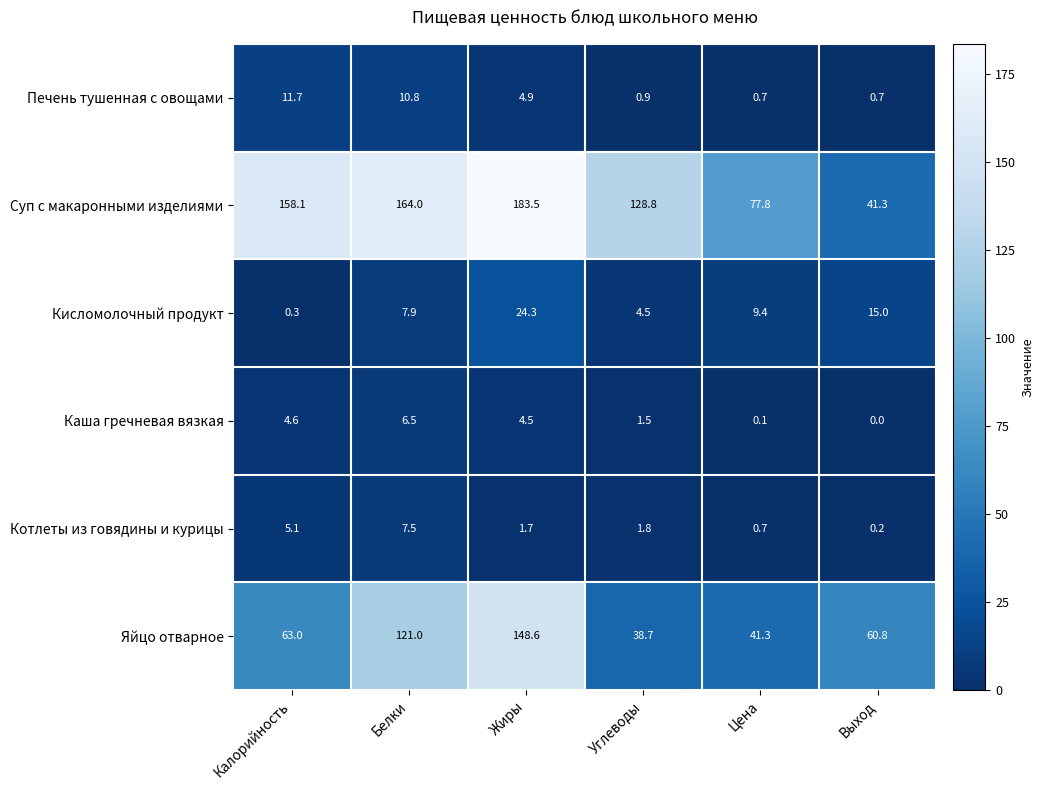

True or false: Яйцо отварное has a value of 60.8 at Выход.

True